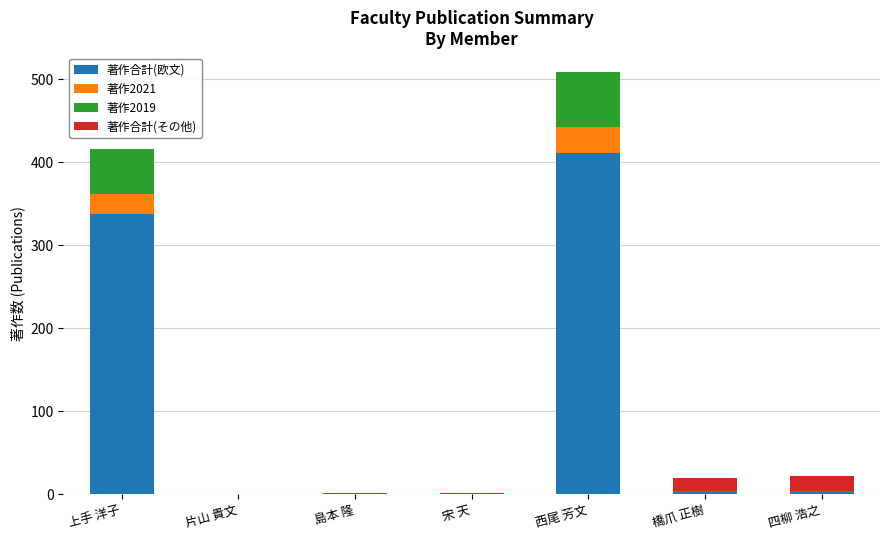

What is the highest value of the 著作合計(欧文) series?

411